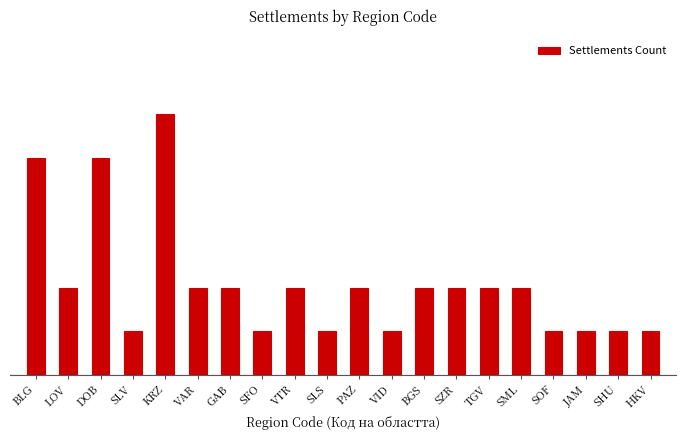

What is the label of the 2nd bar from the right?

SHU